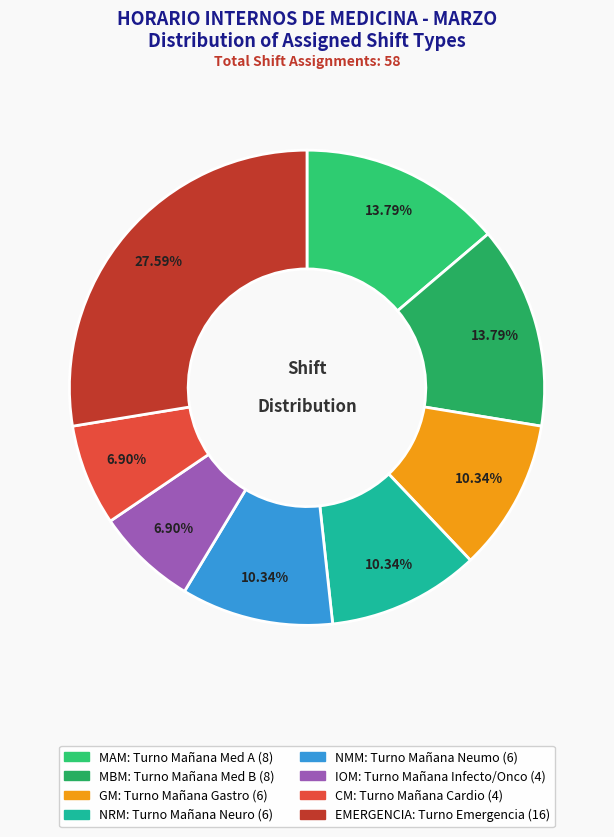

Does EMERGENCIA account for over 50% of the chart?

No